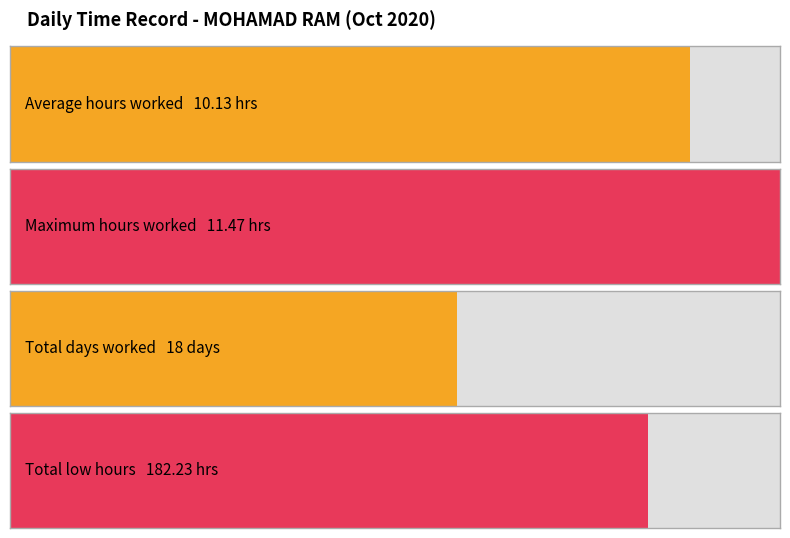

The chart shows a value of 19.6 at 8-Thu. True or false?

False